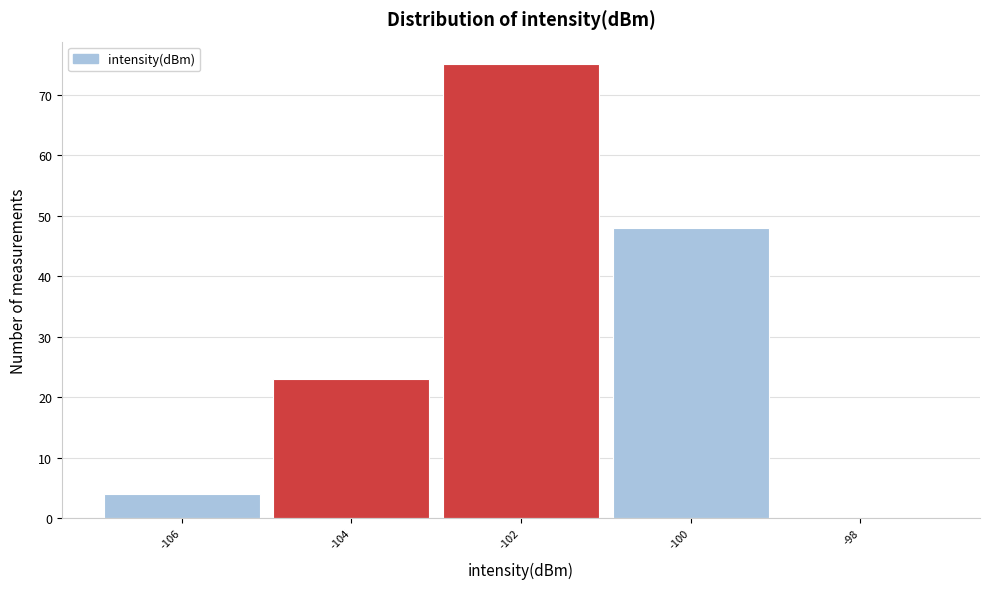

Reading right to left, list all the values displayed in this chart.

-98=0	-100=48	-102=75	-104=23	-106=4